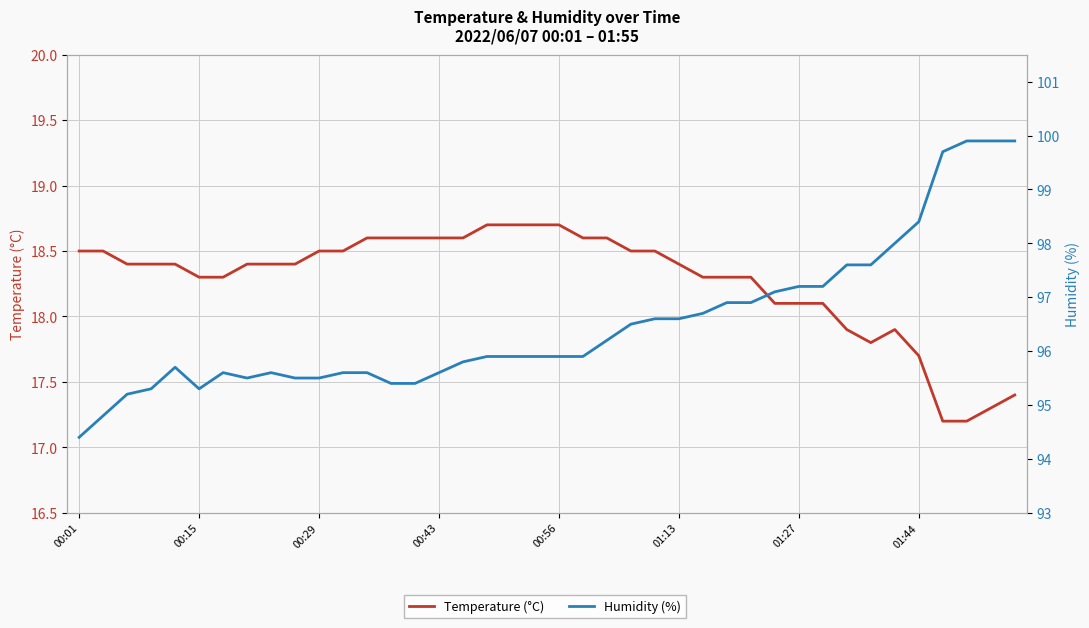

Which series has the largest range (max minus min)?

Humidity (%)